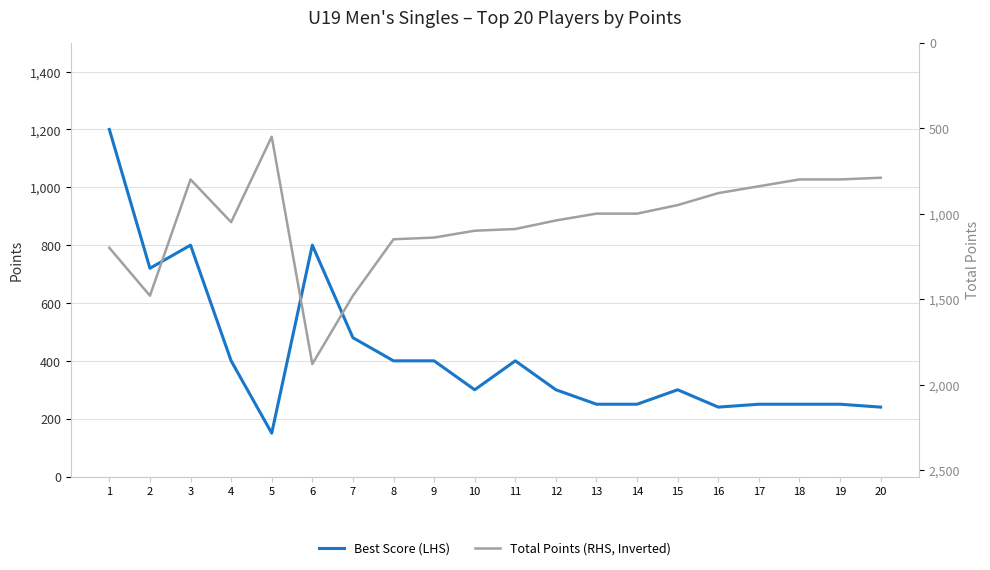

What is the value of the Total Points (RHS, Inverted) point at the 1st from the left?

1200